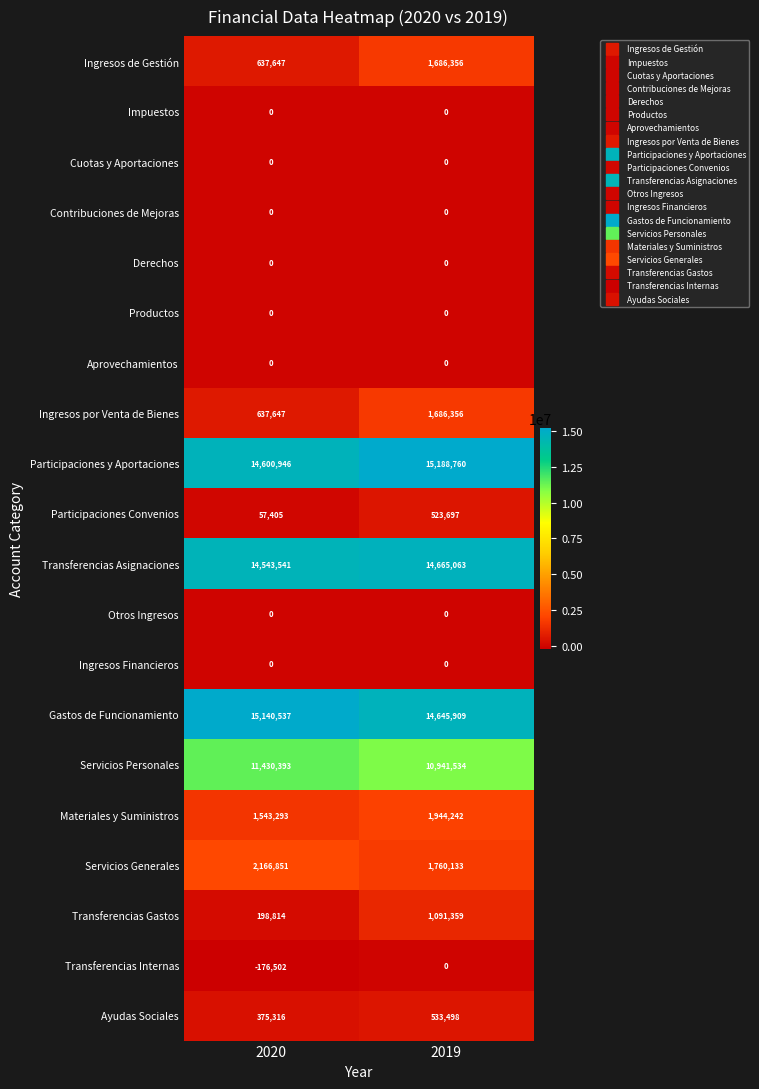

Where is Ingresos de Gestión nearest to the value 1162001?

2020